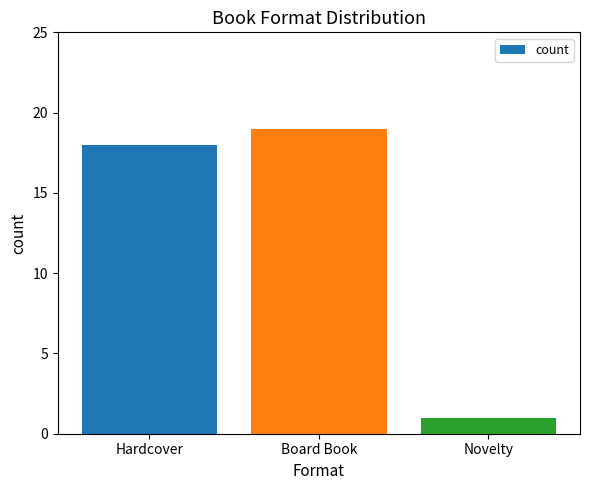

True or false: the data shows 1 at Novelty.

True